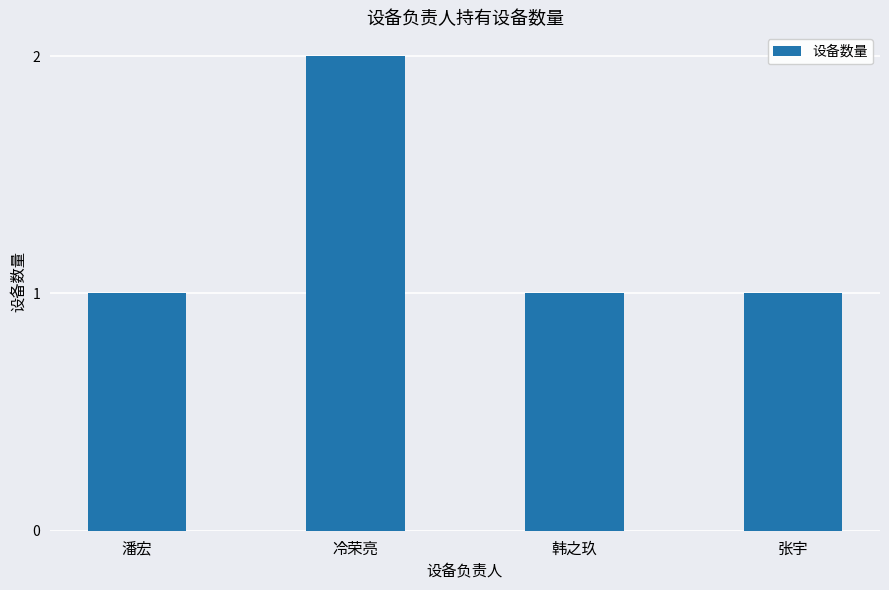

Count the values in the range 1 to 2.

4